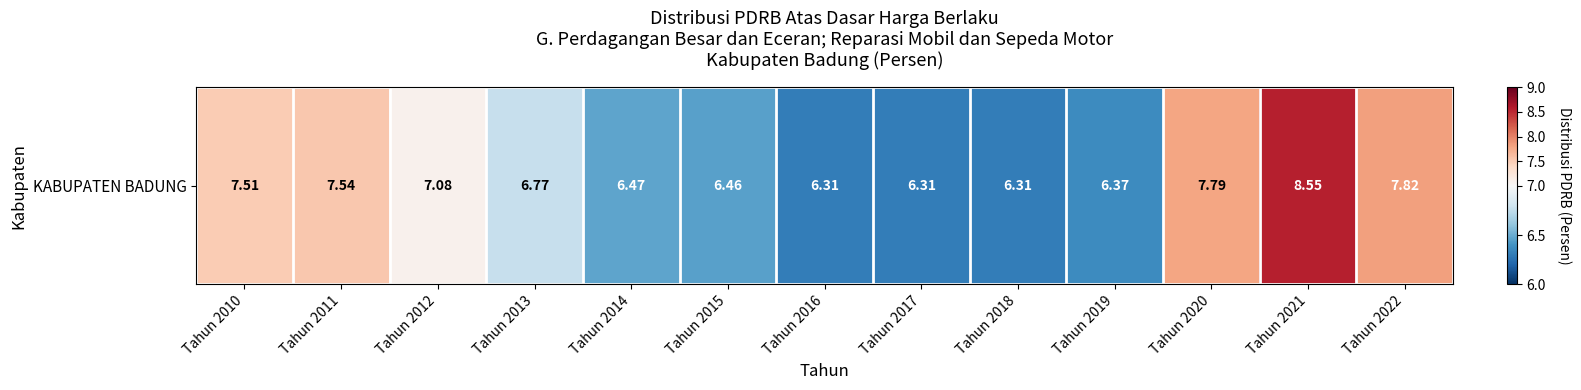

What is the sum of all values?

91.3